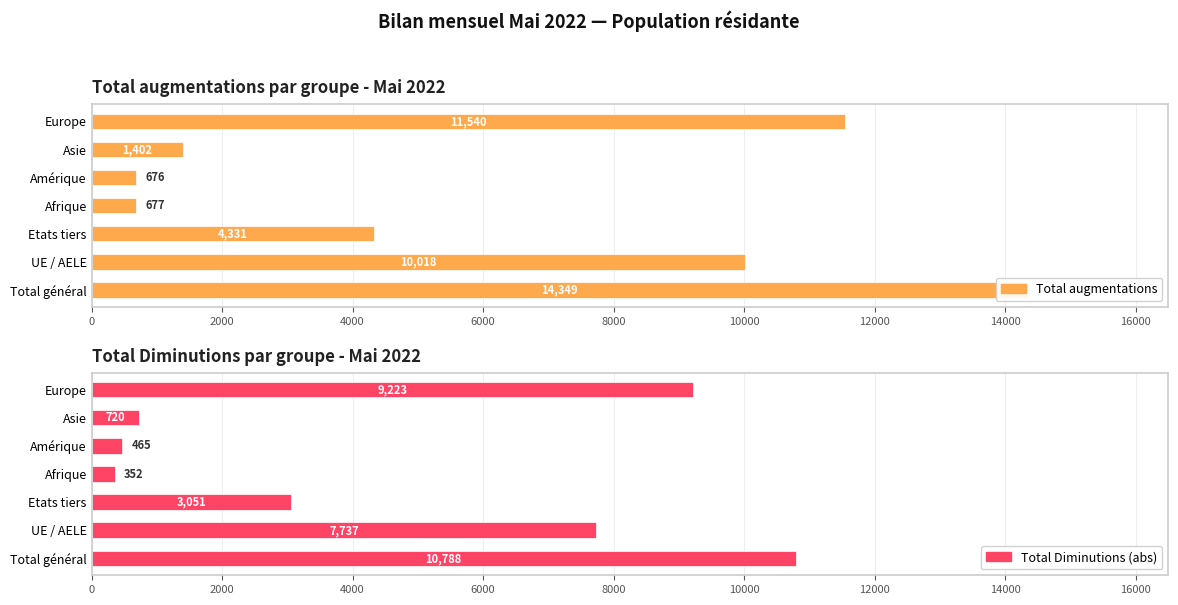

What is the difference between the second highest and second lowest values in the Total Diminutions (abs) series?

8758